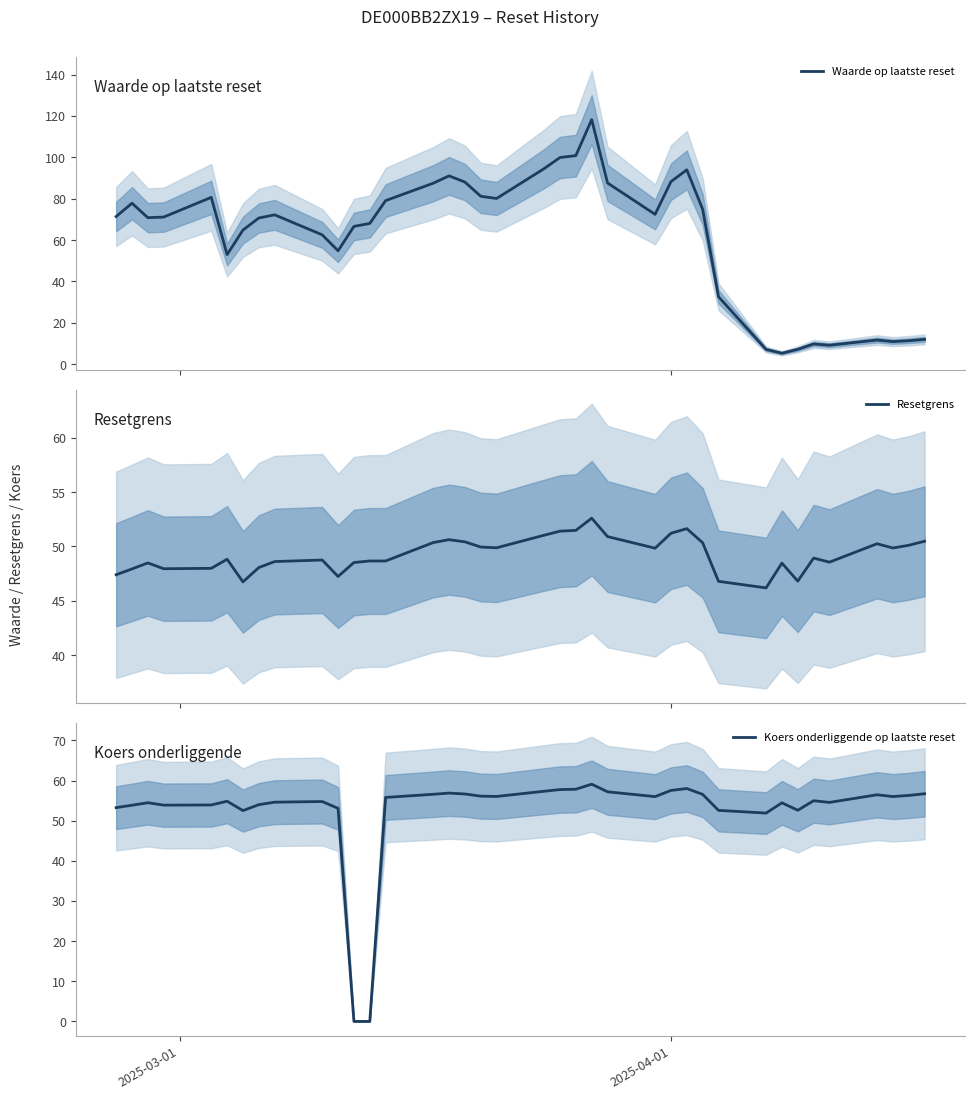

Which series ends up on top after the final intersection of Koers onderliggende op laatste reset and Waarde op laatste reset?

Koers onderliggende op laatste reset